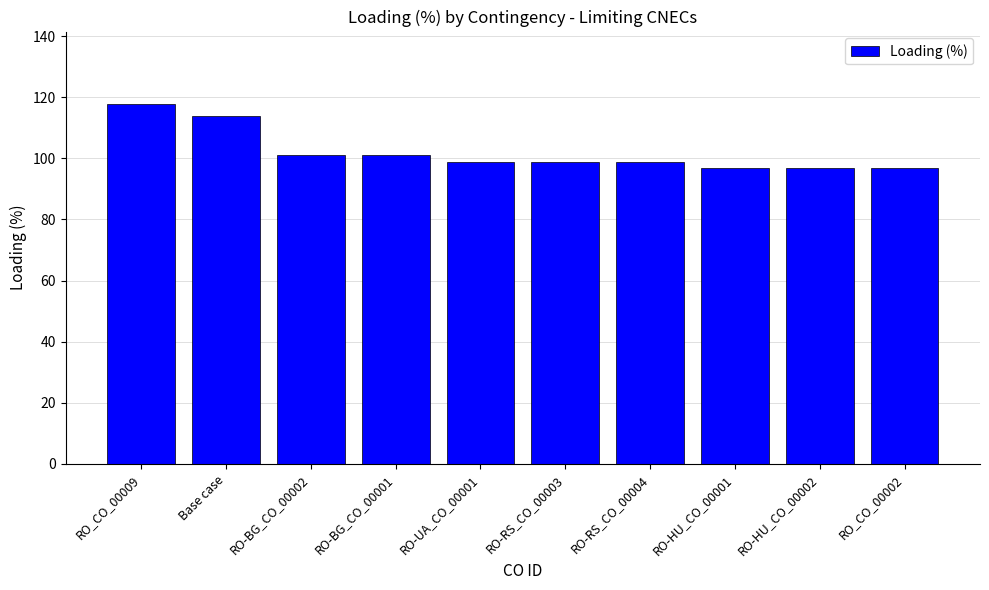

What is the label of the 1st bar from the right?

RO_CO_00002